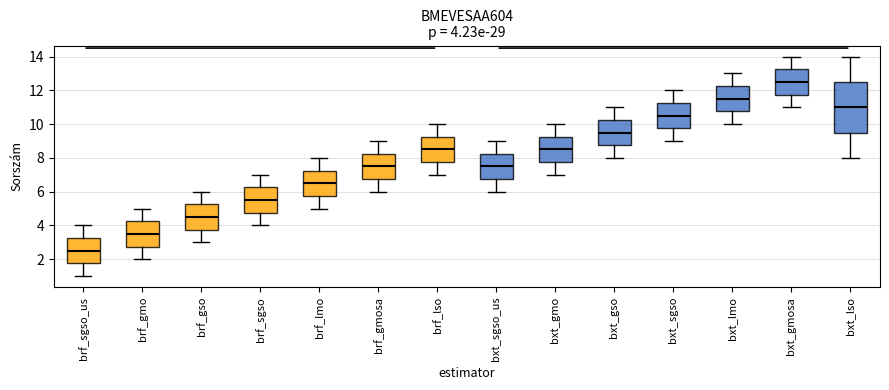

Which box is the tallest, from its lower edge to its upper edge?

bxt_lso